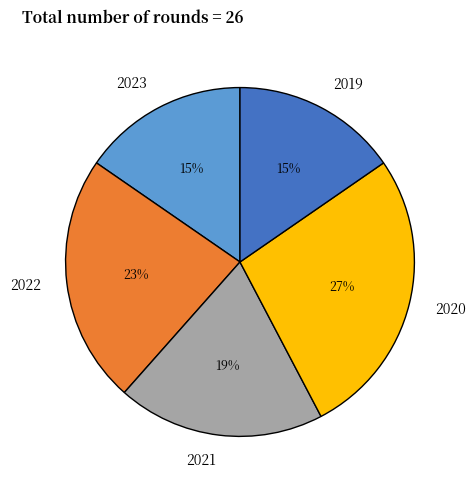

Is it true that 2020 is 18% of the pie?

False